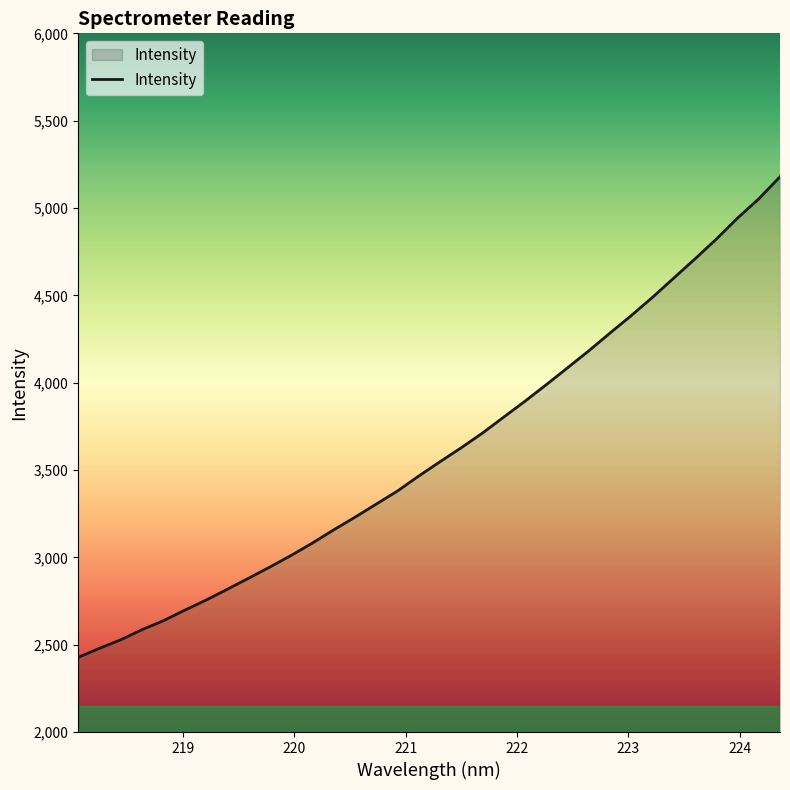

What is the difference between the second highest and minimum values?

2624.9